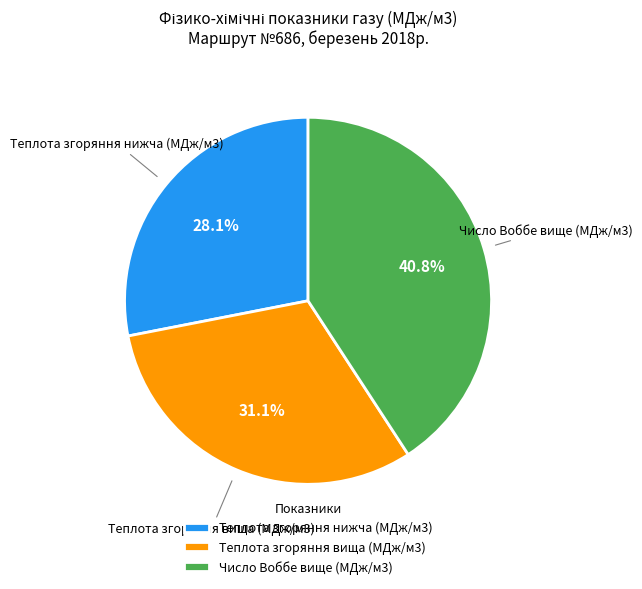

What percentage do Теплота згоряння нижча (МДж/м3) and Число Воббе вище (МДж/м3) together represent?

68.9%